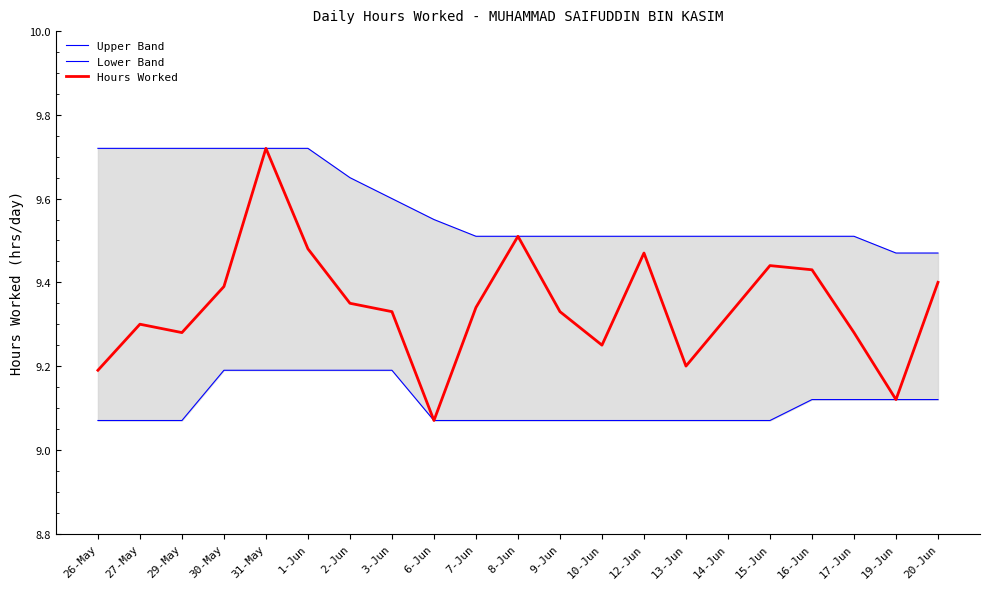

What is the average value of the Lower Band series?

9.1